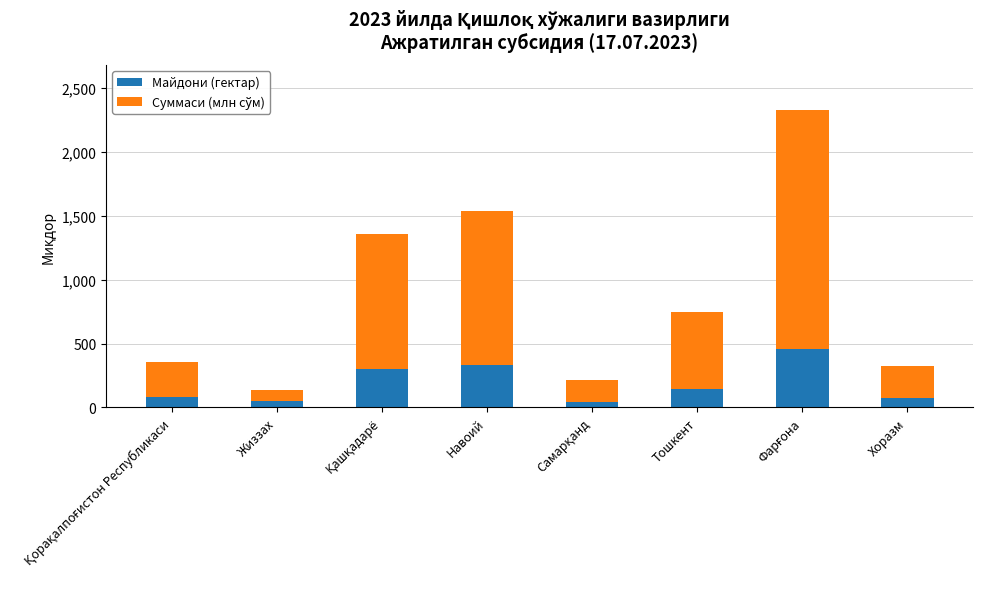

What is the sum of all Майдони (гектар) values?

1486.7